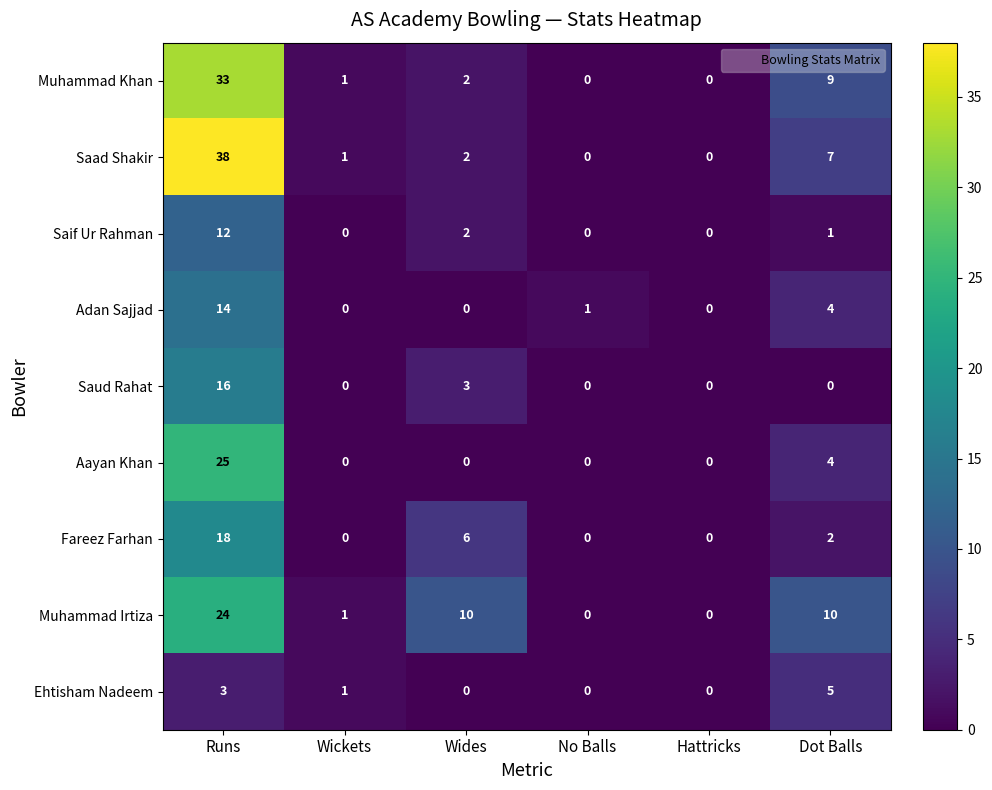

Rank the series at Runs from lowest to highest value.

Ehtisham Nadeem, Saif Ur Rahman, Adan Sajjad, Saud Rahat, Fareez Farhan, Muhammad Irtiza, Aayan Khan, Muhammad Khan, Saad Shakir